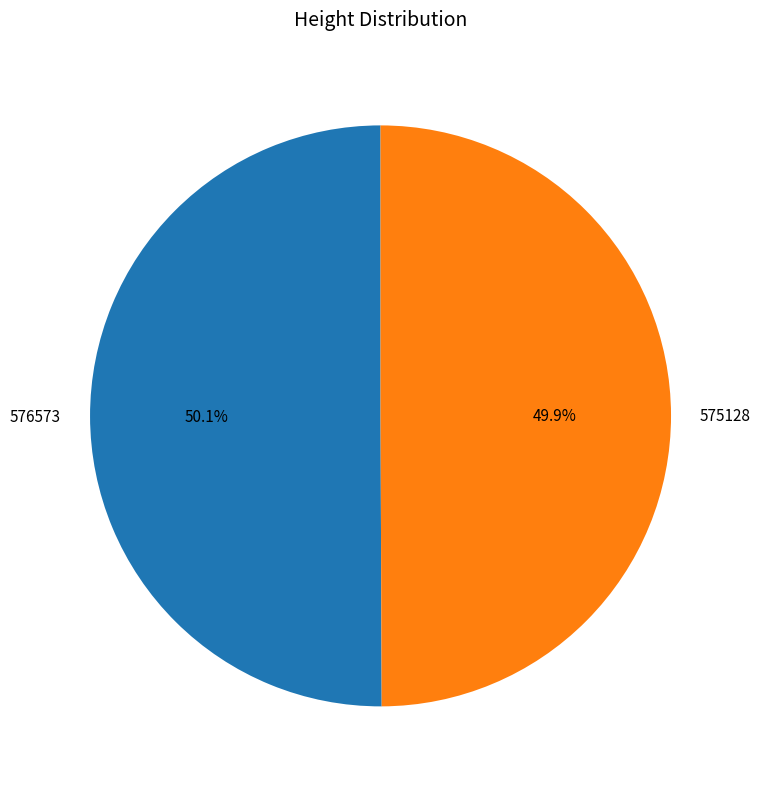

Count the number of slices in the pie.

2